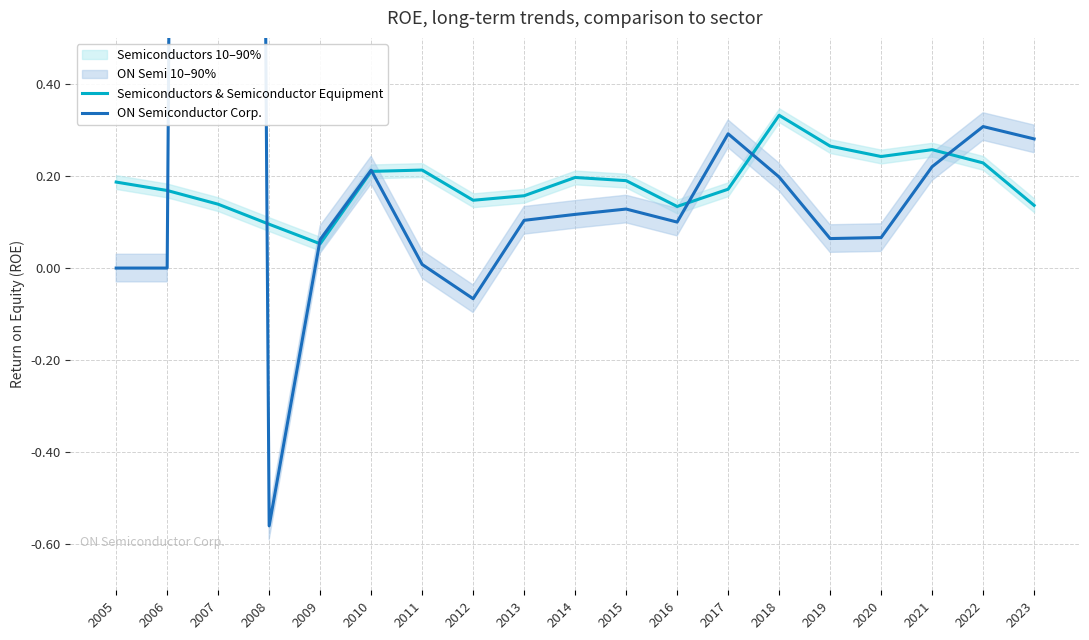

How many times do ON Semiconductor Corp. and Semiconductors & Semiconductor Equipment cross each other?

7